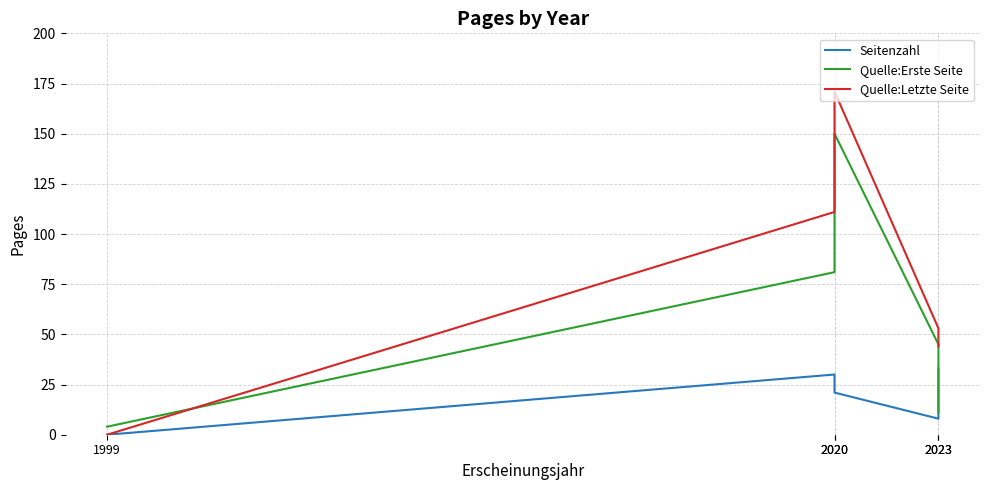

Between 2023 and 1999, which is larger?

2023